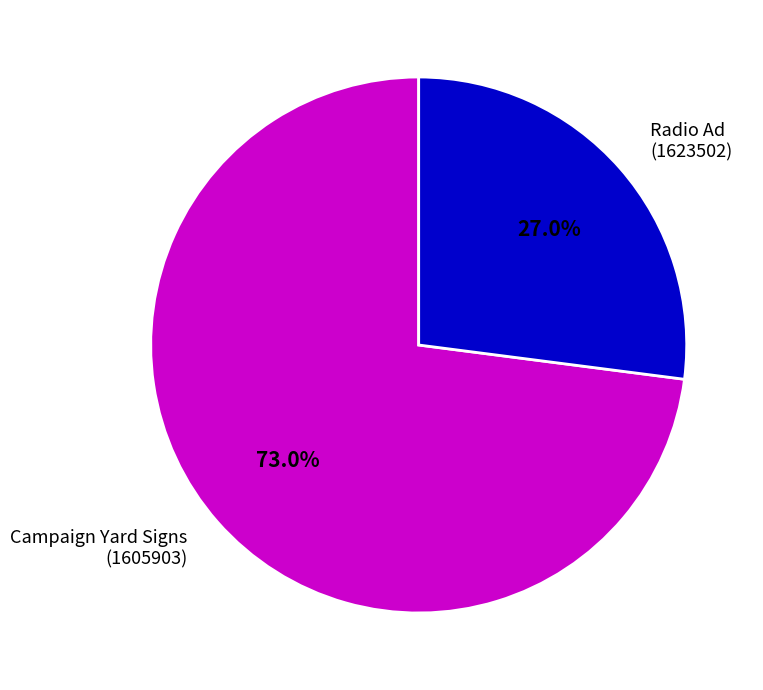

How many segments does this pie chart have?

2